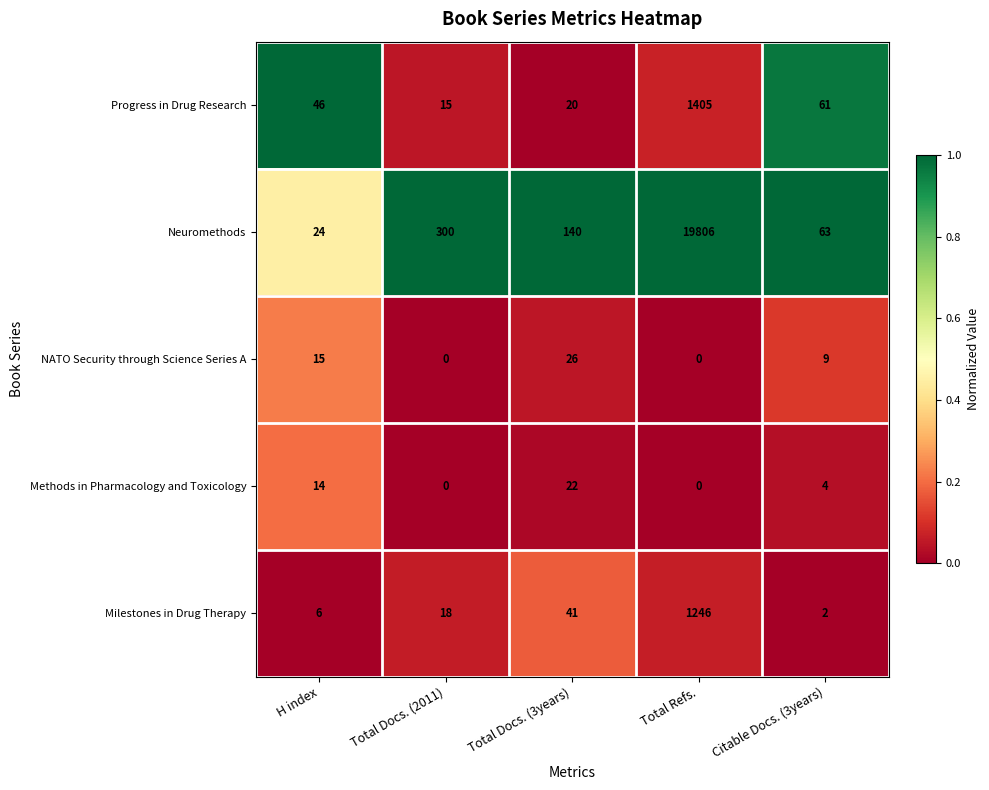

List the series in order of their peak value, highest first.

Neuromethods, Progress in Drug Research, Milestones in Drug Therapy, NATO Security through Science Series A, Methods in Pharmacology and Toxicology